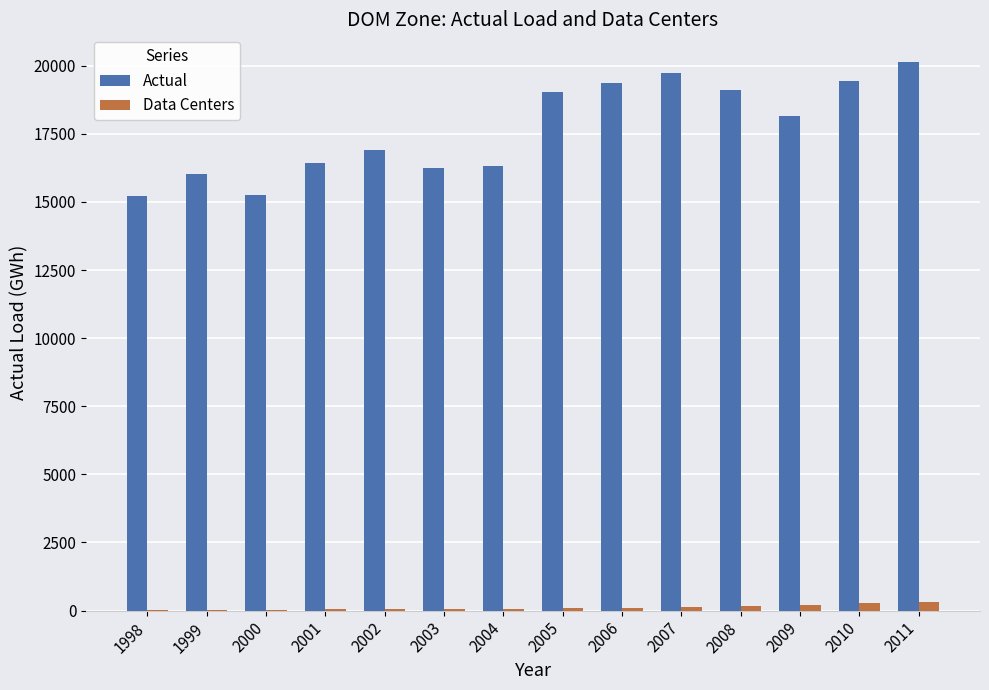

What is the maximum value for Data Centers?

306.4